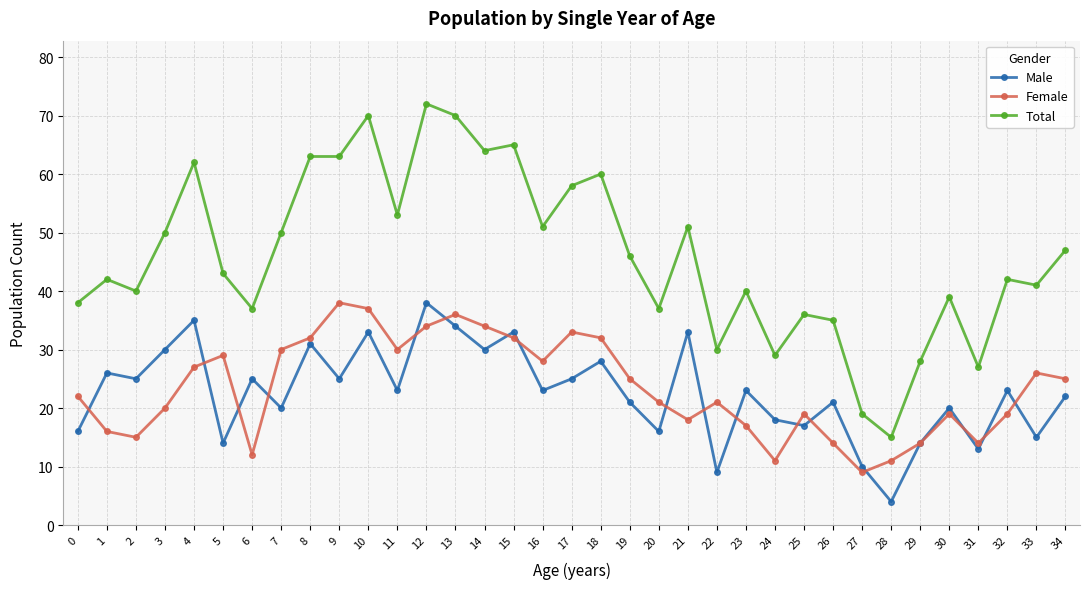

The Total series shows 38 at 0. True or false?

True